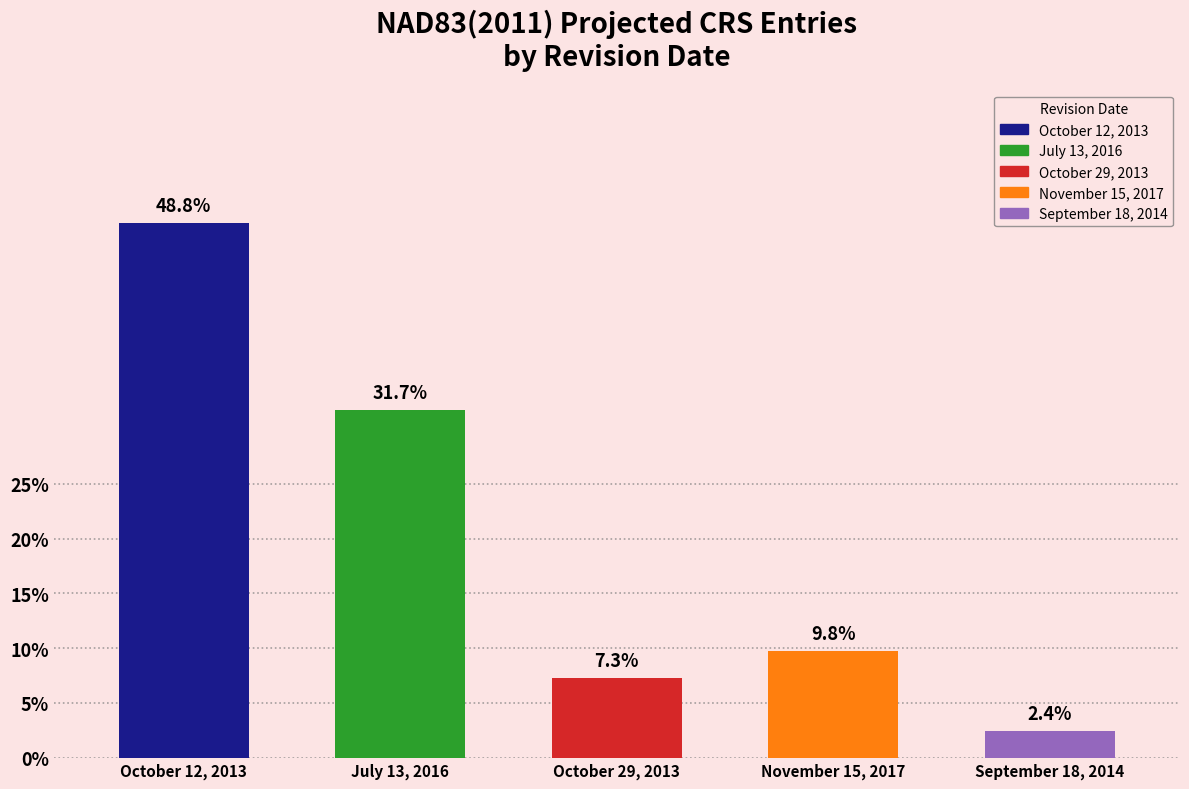

List the labels in order of value, largest first.

October 12, 2013, July 13, 2016, November 15, 2017, October 29, 2013, September 18, 2014